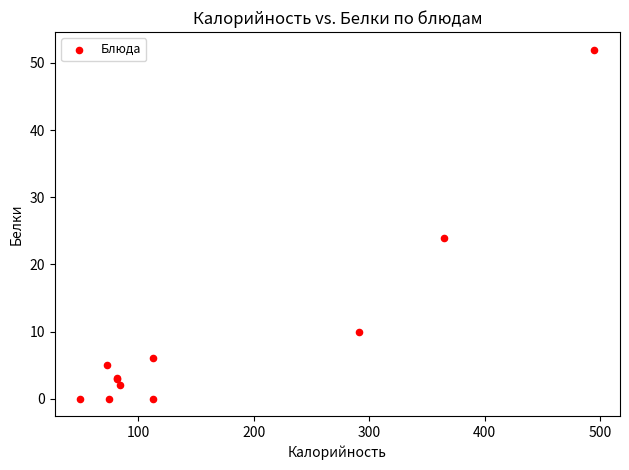

What Y value in the scatter plot is closest to 26?

24.0